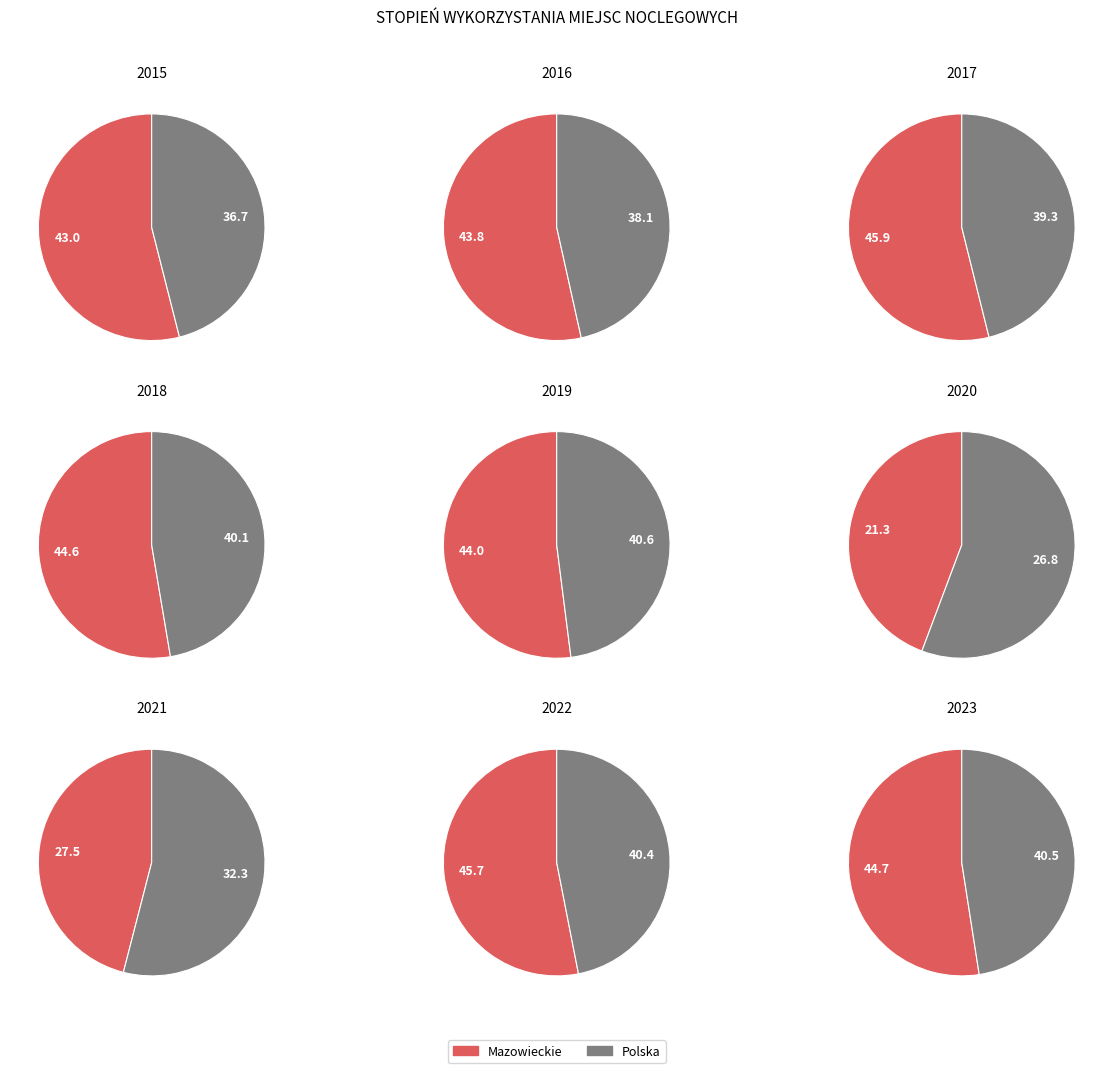

What percentage is NOT represented by 2?

87.3%